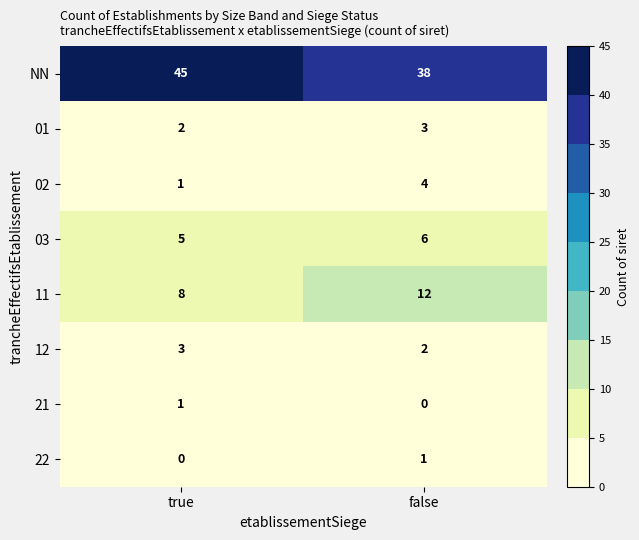

Which series has the largest total across all categories?

NN